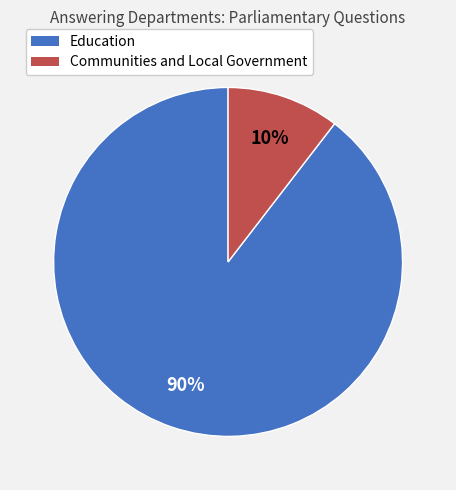

To the nearest percent, what is the average slice percentage?

50%